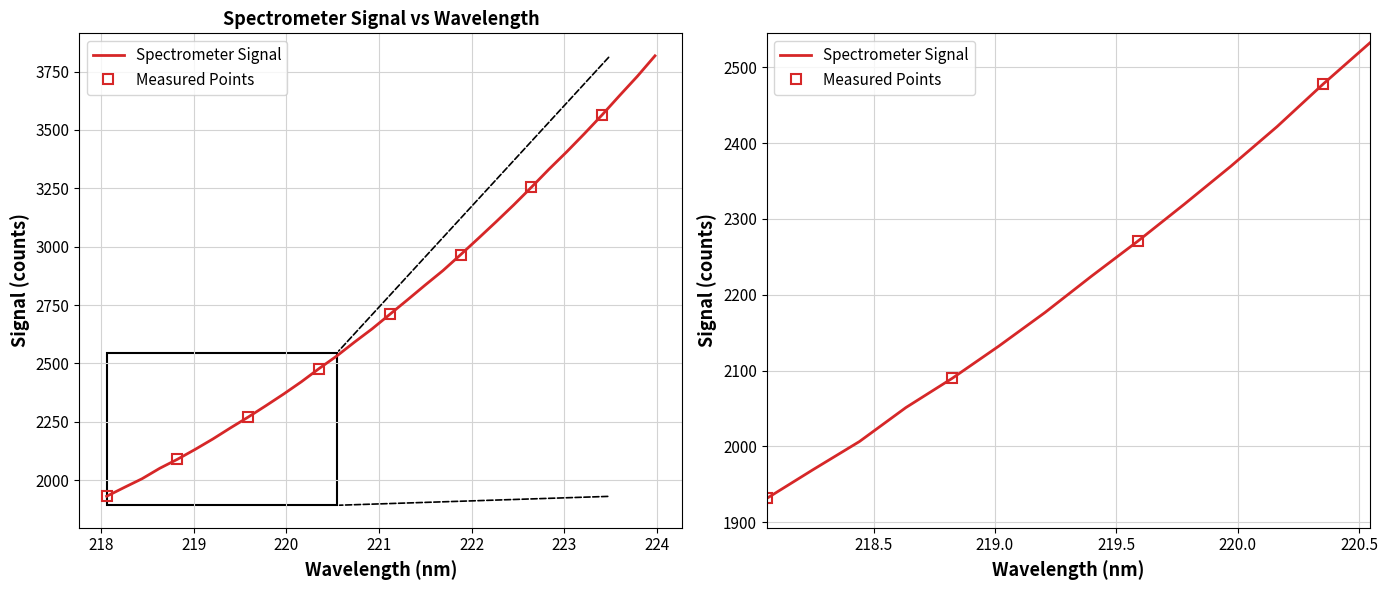

What is the sum of all values?

87950.6